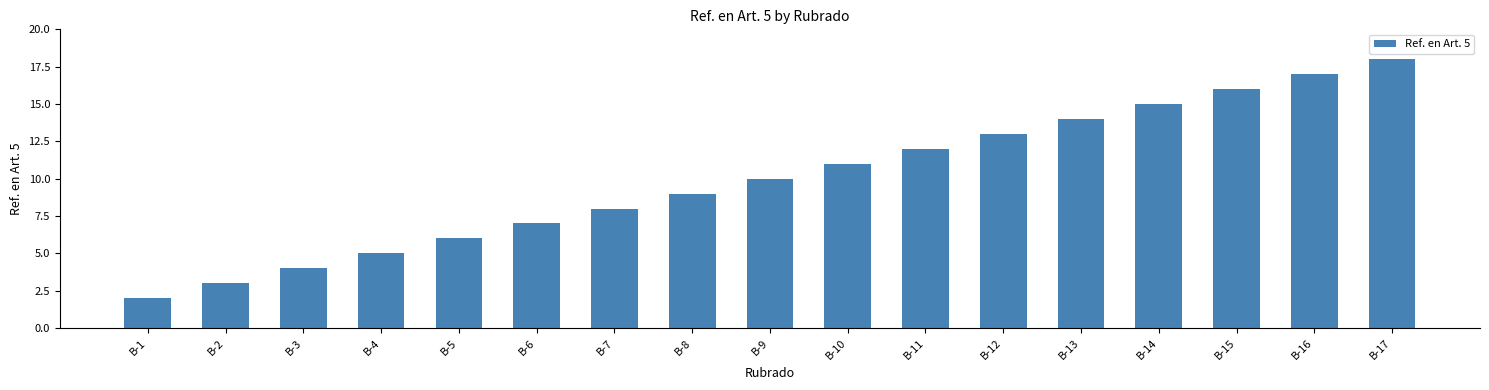

Does the chart contain any negative values?

No